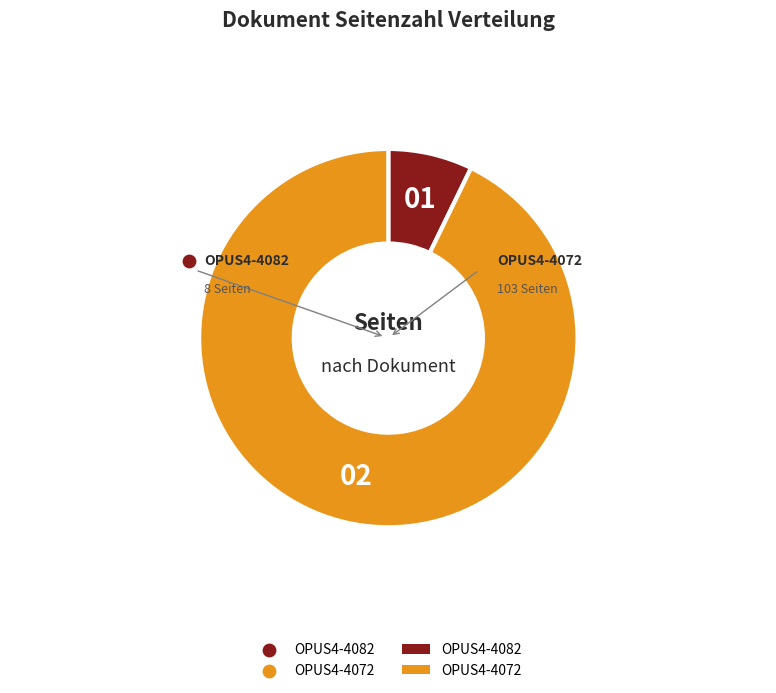

What is the ratio of the value at OPUS4-4082 to the value at OPUS4-4072?

0.1